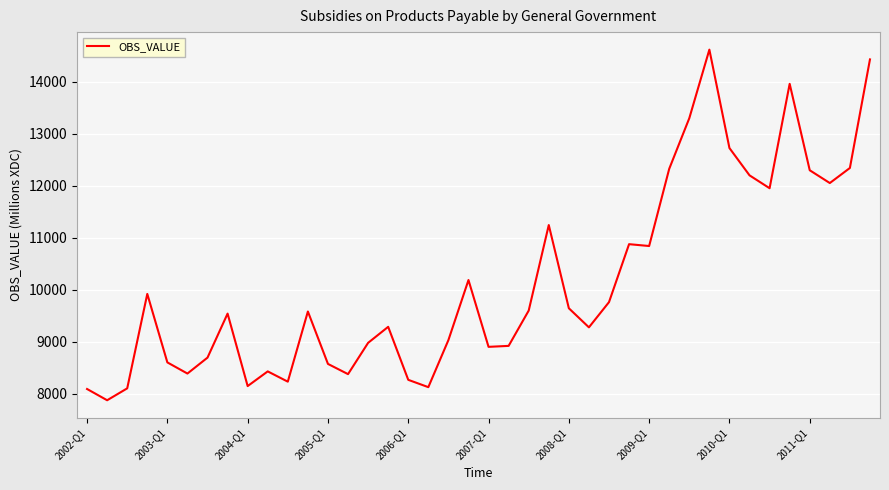

What is the difference between the maximum and minimum values?

6742.5